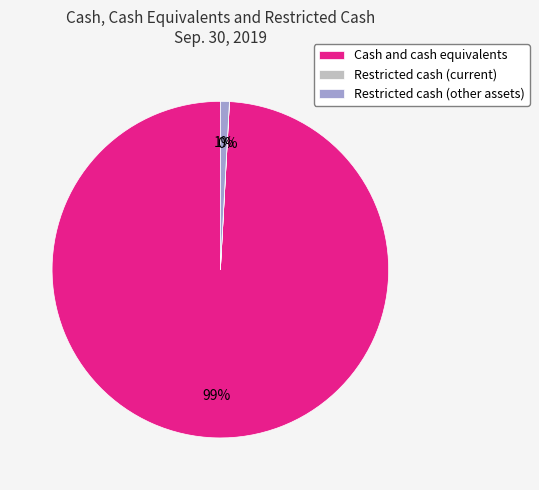

Does Restricted cash (other assets) account for over 50% of the chart?

No